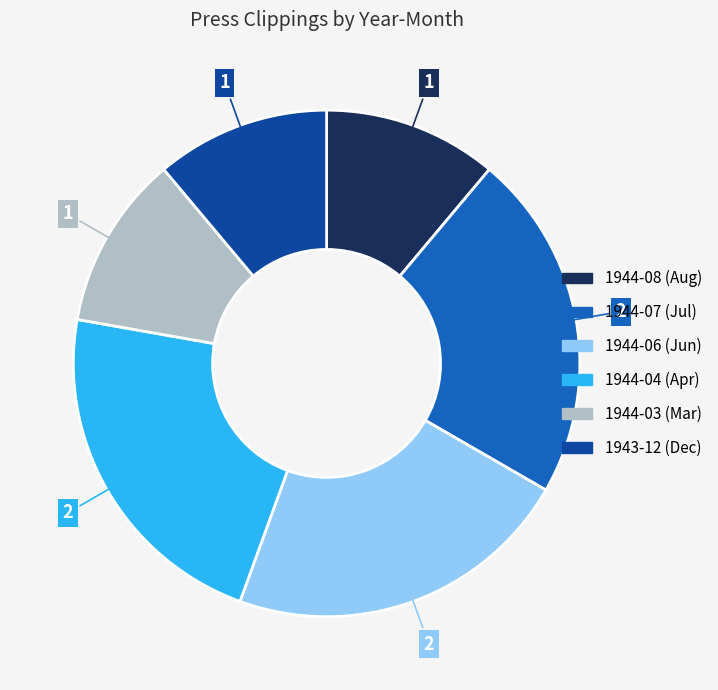

How many segments does this pie chart have?

6